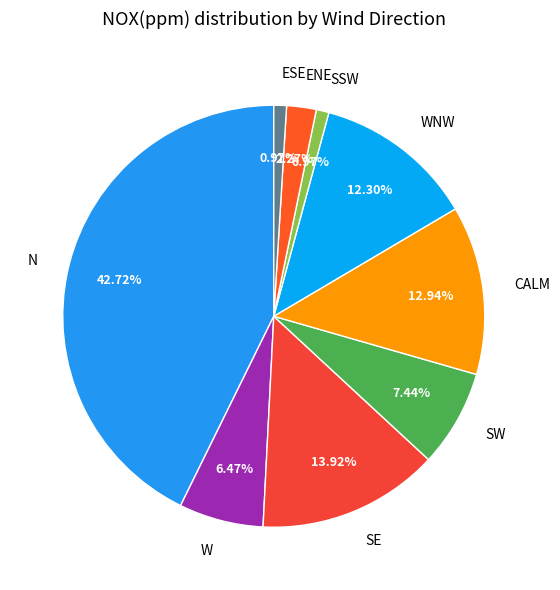

Which category has the biggest portion of the pie?

N